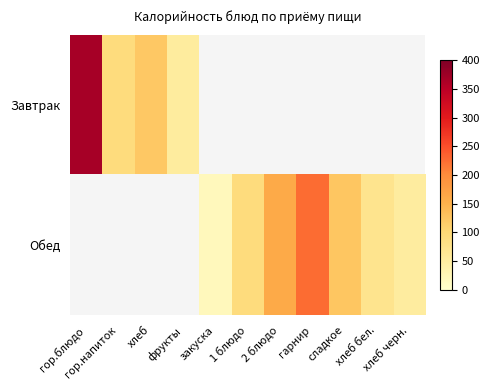

At which category does the chart reach its minimum across all series?

закуска